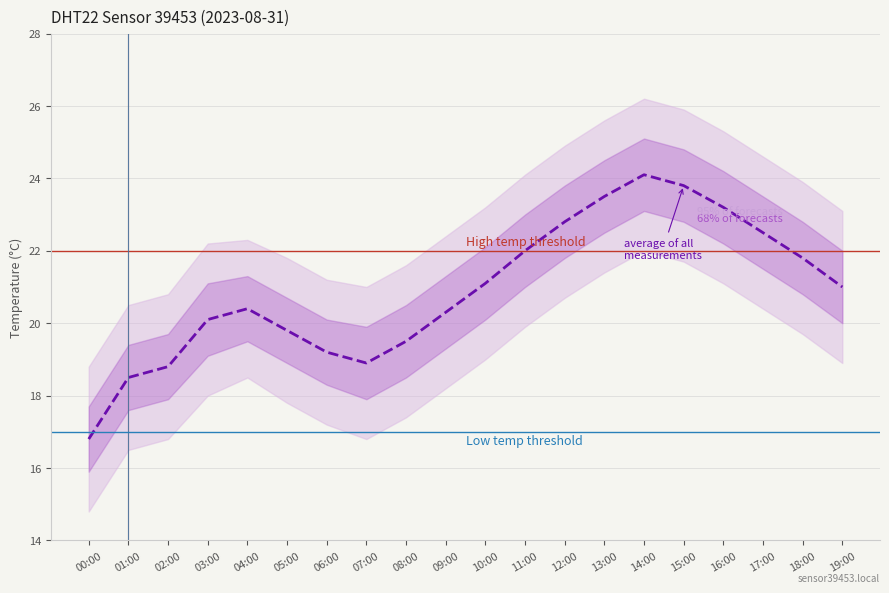

What is the value of the 5th point from the left?

20.4